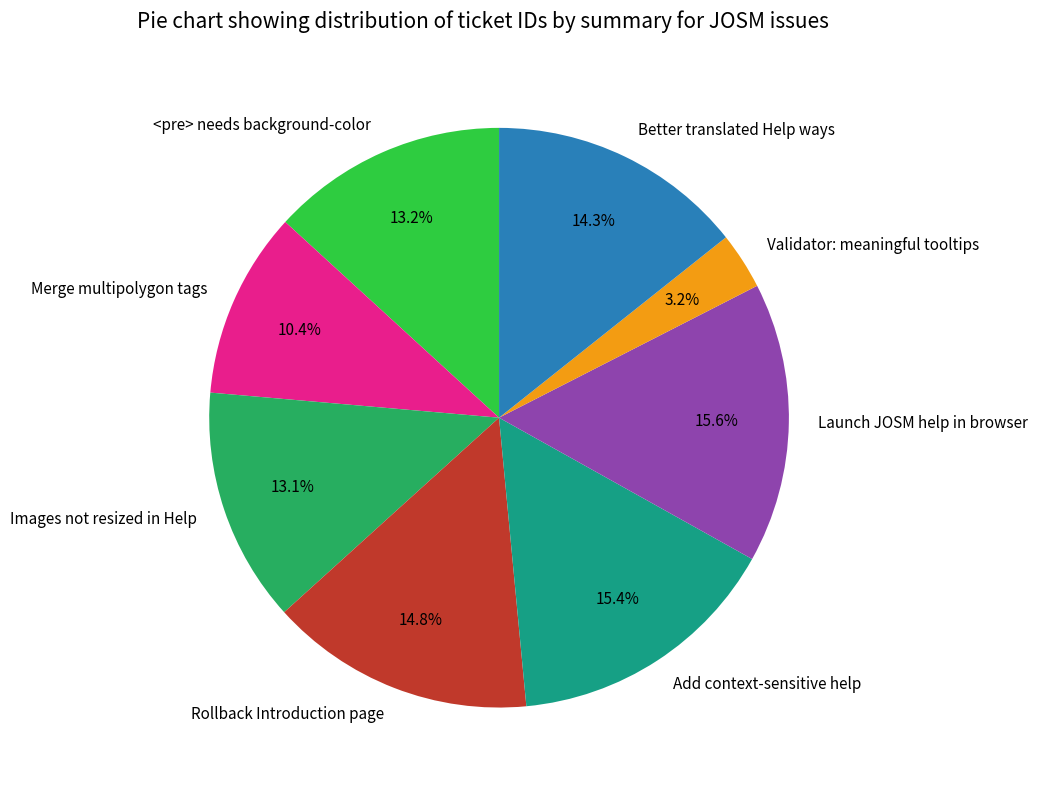

To the nearest percent, what is the difference between the Launch JOSM help in browser and Merge multipolygon tags slice percentages?

5%